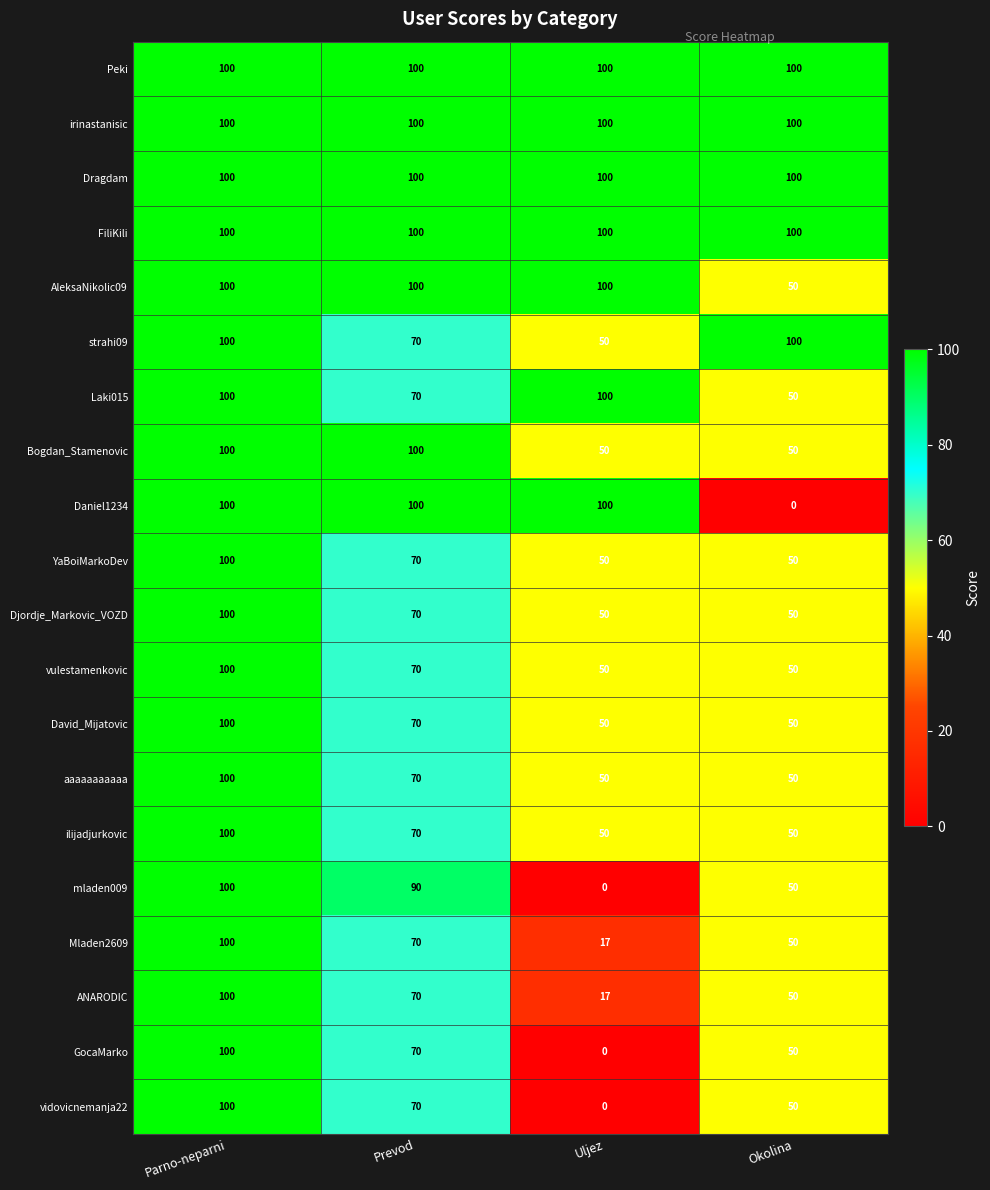

Is the value of vulestamenkovic at Uljez greater than the value of Dragdam at Parno-neparni?

No